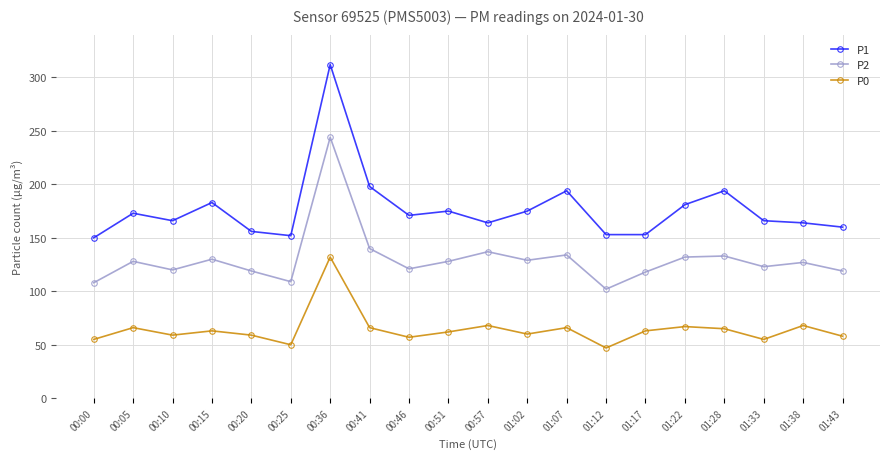

True or false: P0 and P1 cross at least once.

False